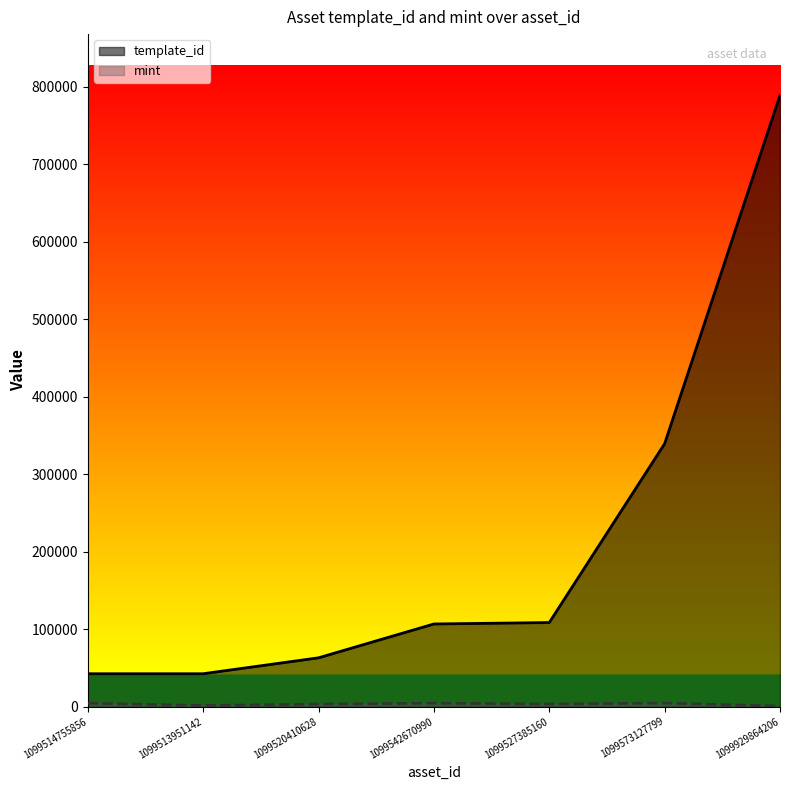

Reading right to left, list all the values displayed in this chart.

template_id: 1099929864206=788866	1099573127799=339228	1099527385160=108484	1099542670990=106640	1099520410628=62974	1099513951142=42421	1099514755856=42420
mint: 1099929864206=616	1099573127799=4567	1099527385160=3309	1099542670990=4418	1099520410628=3249	1099513951142=1384	1099514755856=4435